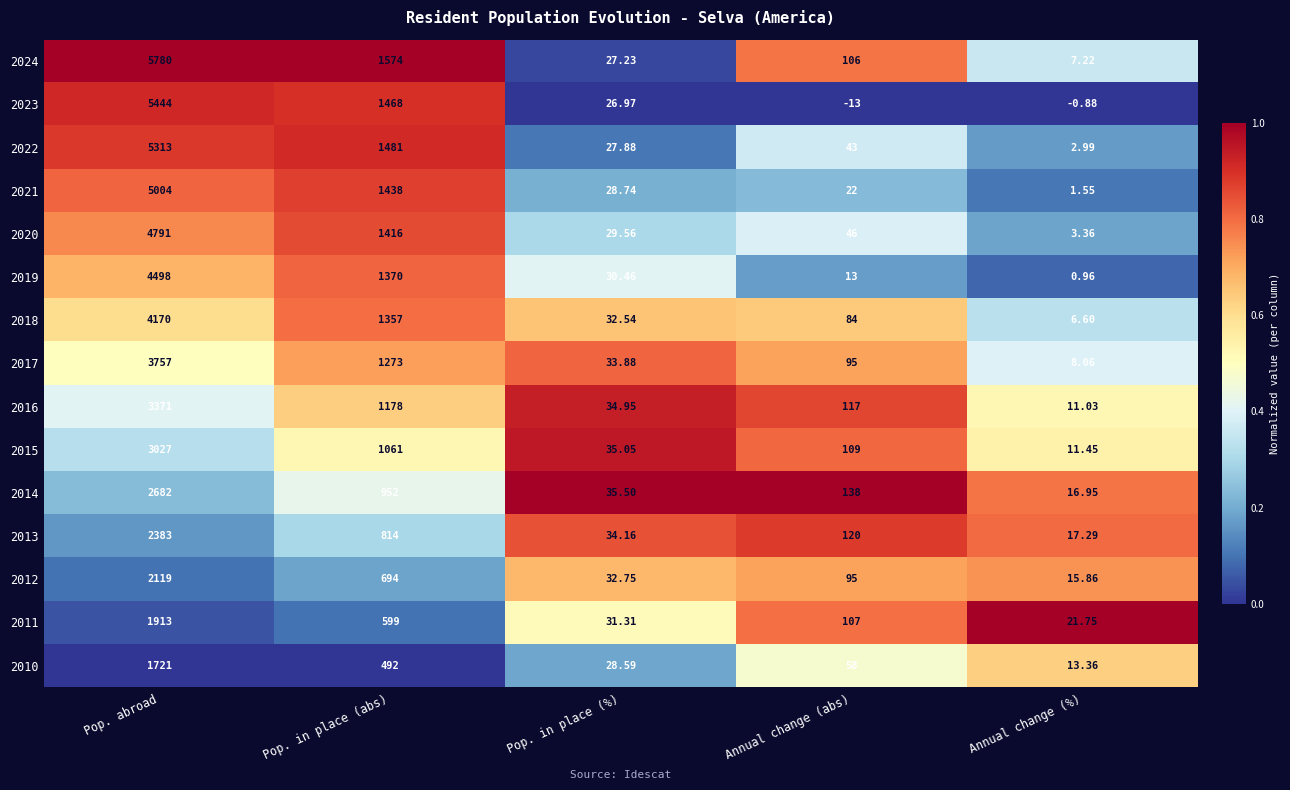

What is the spread (max minus min) of values at Pop. in place (abs)?

1082.0